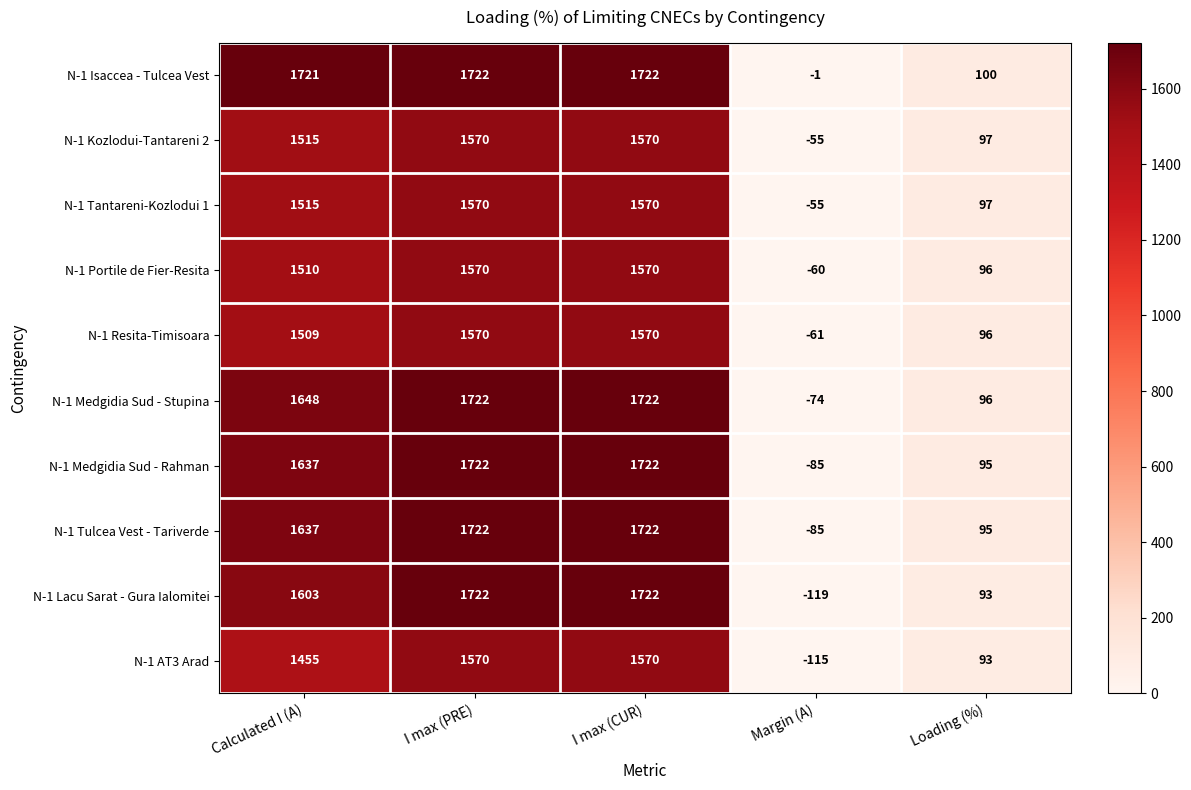

True or false: N-1 AT3 Arad has a value of -35 at Margin (A).

False